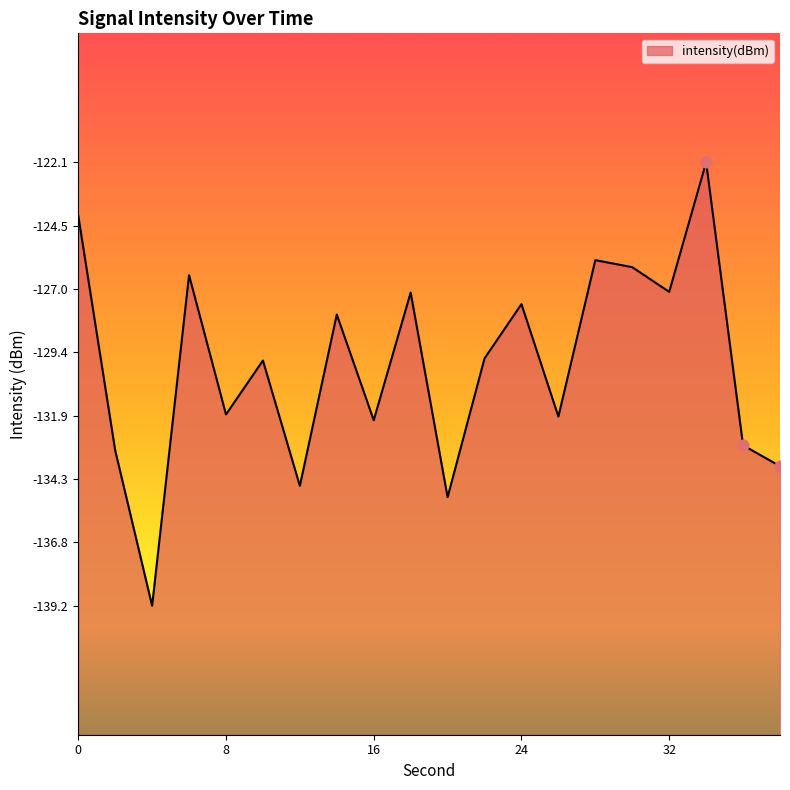

What is the change in value from 0 to 38?

-9.7